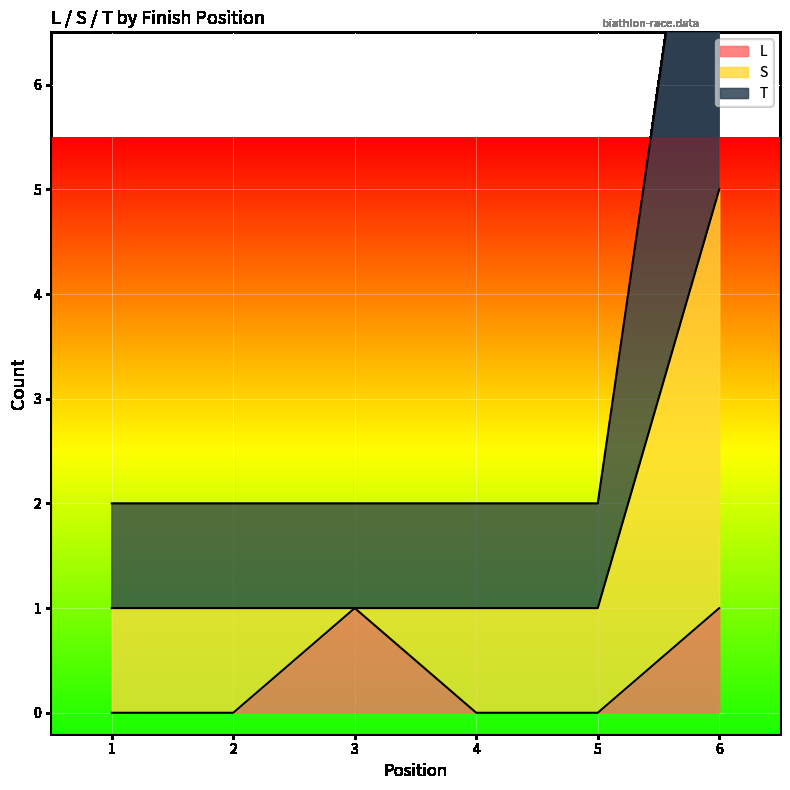

List the labels in order of L value, largest first.

3, 6, 1, 2, 4, 5